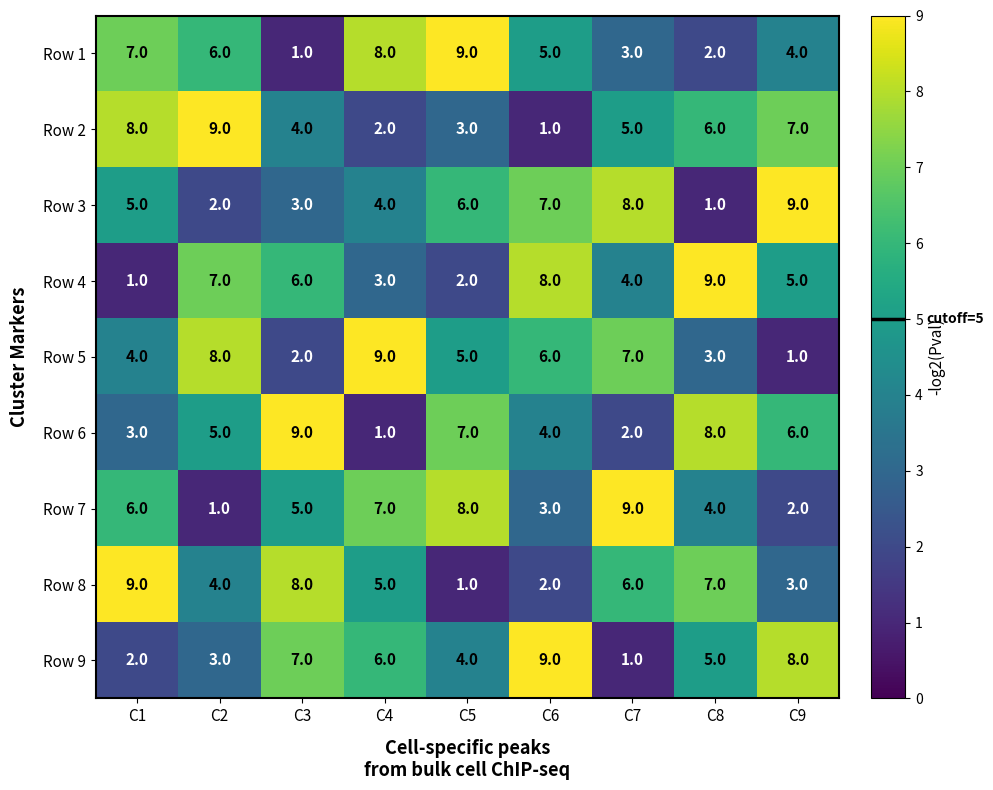

What is the difference between the highest and lowest values at C1?

8